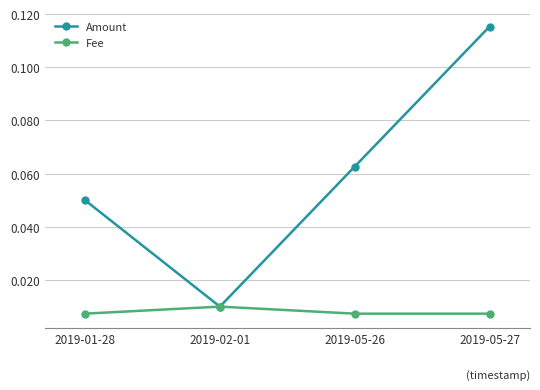

Which category has the lowest value in the Amount series?

2019-02-01